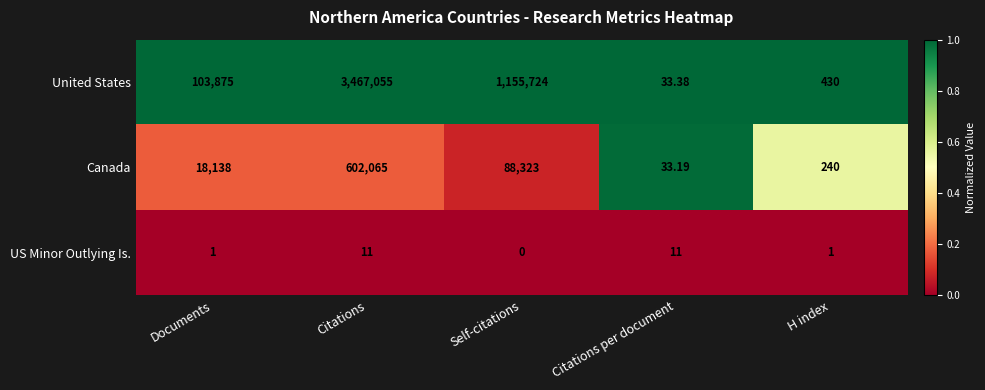

At which label does Canada reach its peak?

Citations